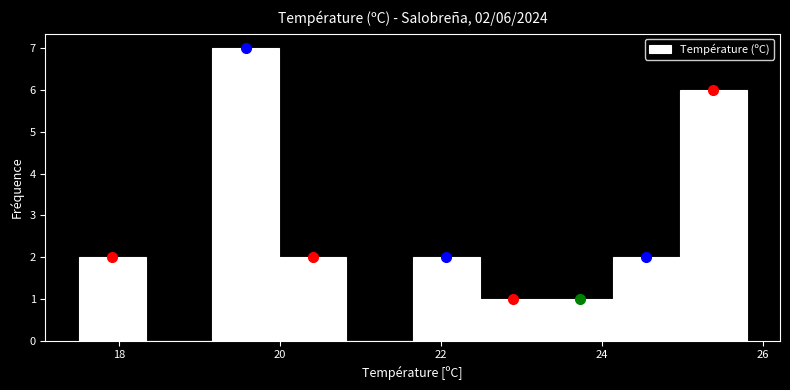

Which range on the x-axis has the tallest bar?

19.2 to 20.0